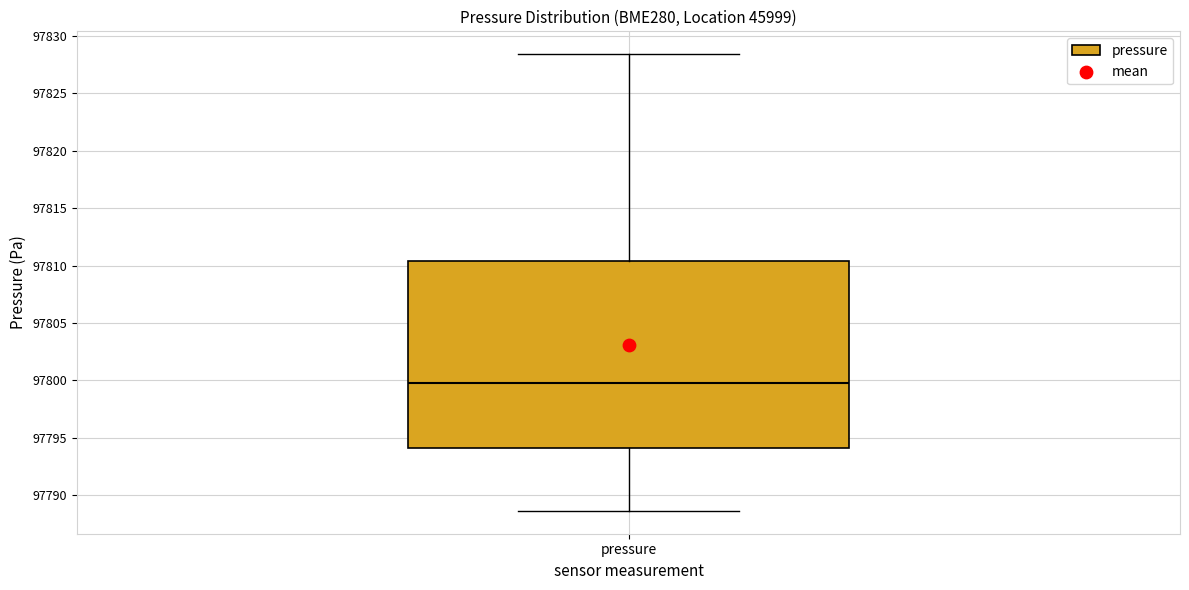

Transcribe this box plot: give where the median line is, the range the box spans, and where the two whiskers end, as read against the y-axis. The values are not printed on the chart, so give them approximately, as read against the axis.

median 97800.0, box 97794.0 to 97810.5, whiskers 97788.5 to 97828.5